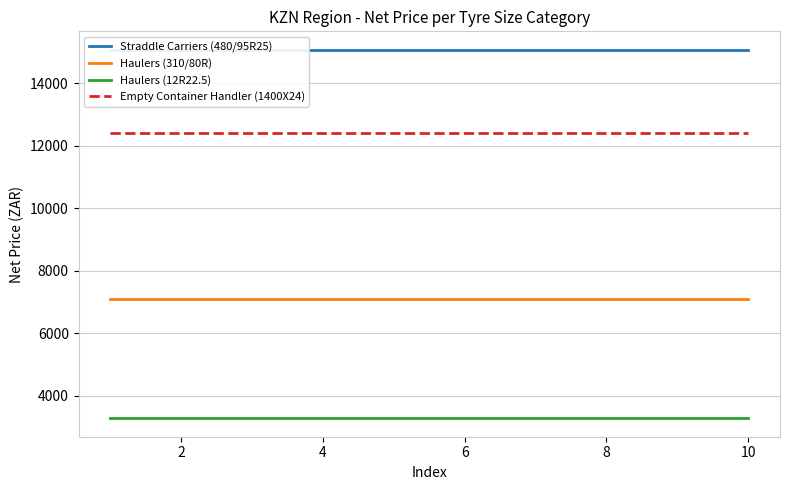

Does the chart have visible grid lines?

Yes